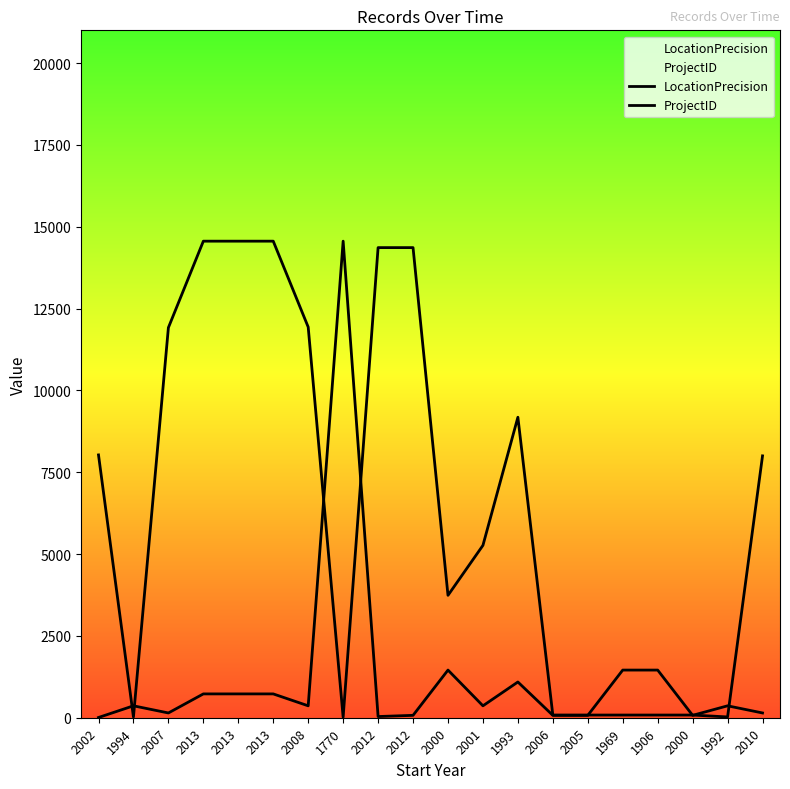

Between which two adjacent categories do ProjectID and LocationPrecision first intersect?

2002 and 1994